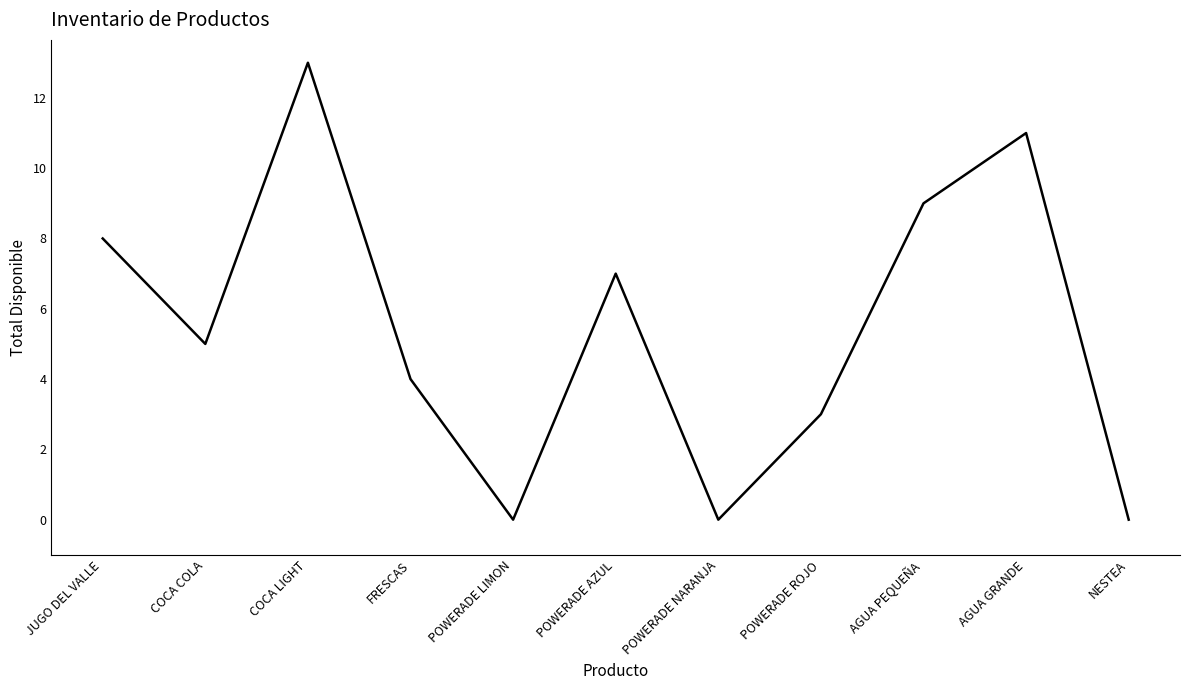

What position from the right is JUGO DEL VALLE?

11